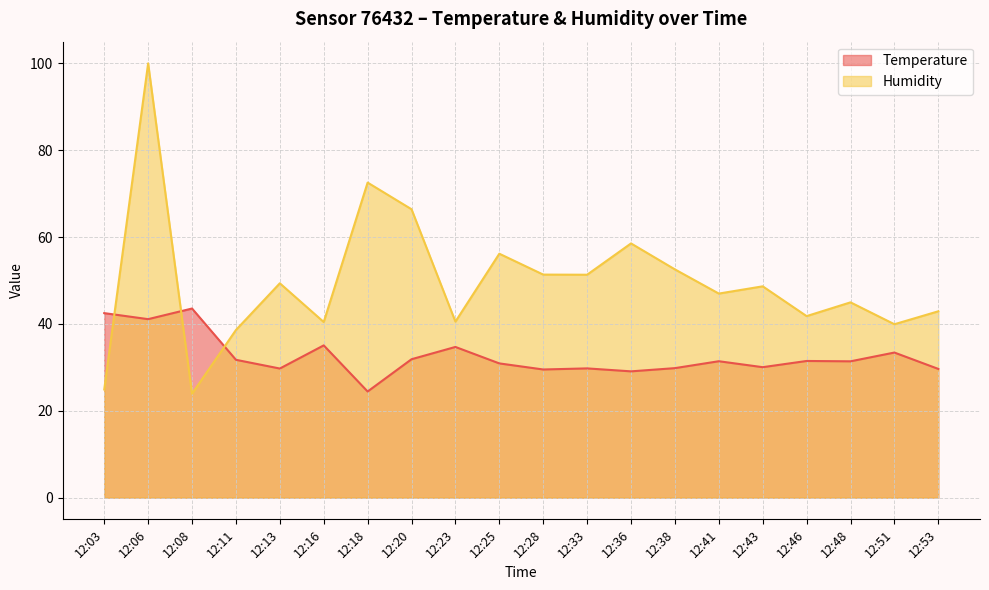

Which category has the lowest value across all series?

12:08